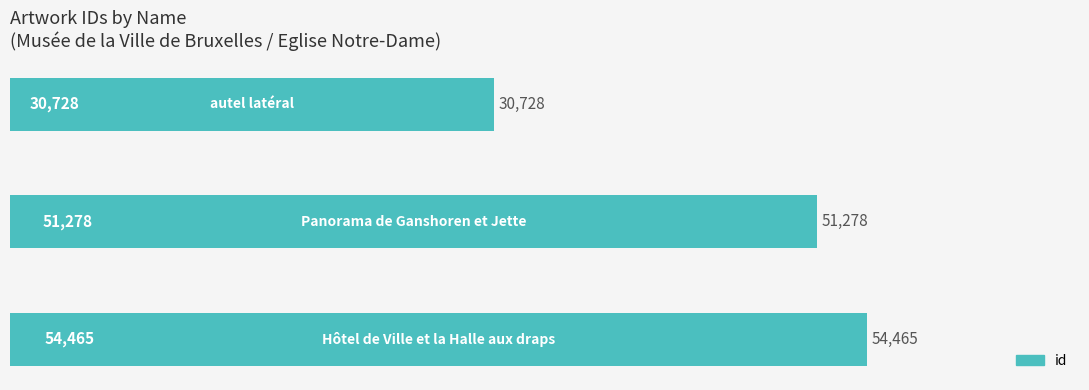

What is the minimum value shown in the chart?

30728